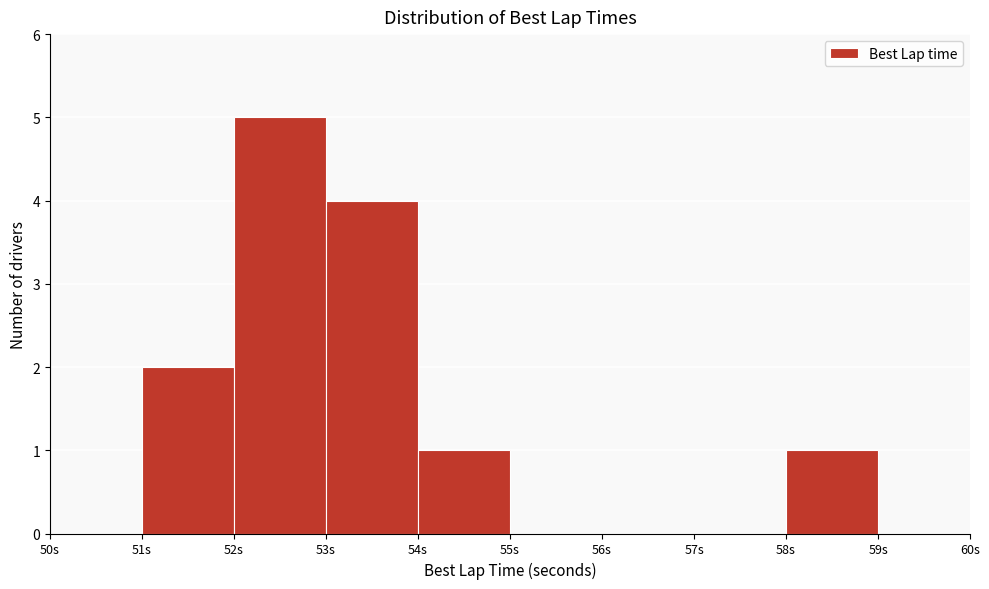

Reading left to right, transcribe this chart: for each bar, give the range it covers on the x-axis and its height. The values are not printed on the chart, so give them approximately, as read against the axis.

50 to 51: 0
51 to 52: 2
52 to 53: 5
53 to 54: 4
54 to 55: 1
55 to 56: 0
56 to 57: 0
57 to 58: 0
58 to 59: 1
59 to 60: 0